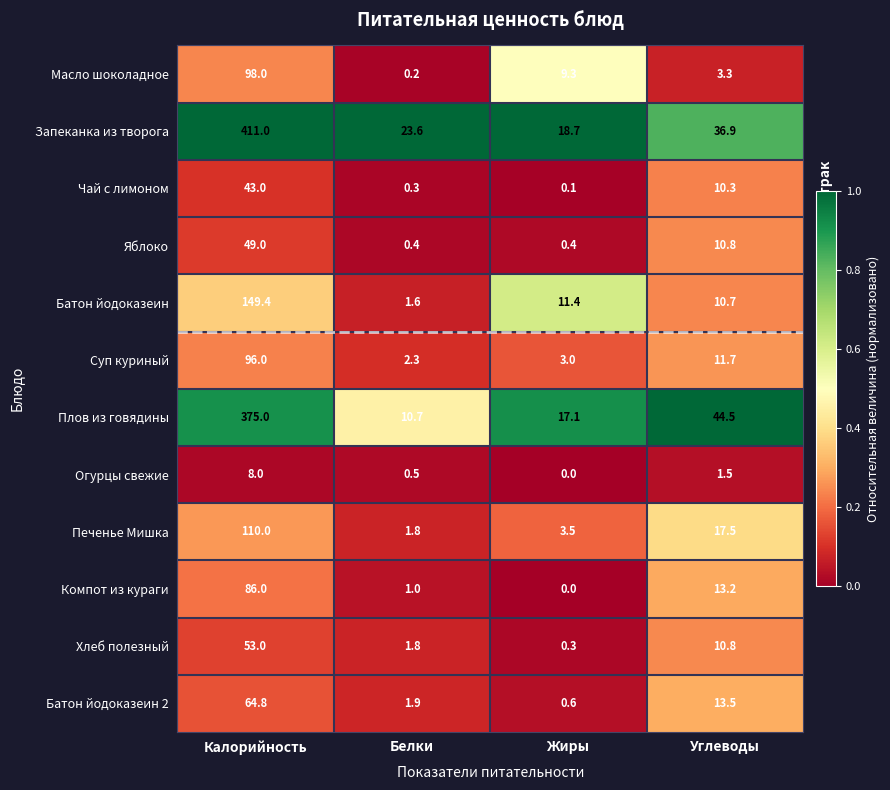

What is the average value of the Яблоко series?

15.2